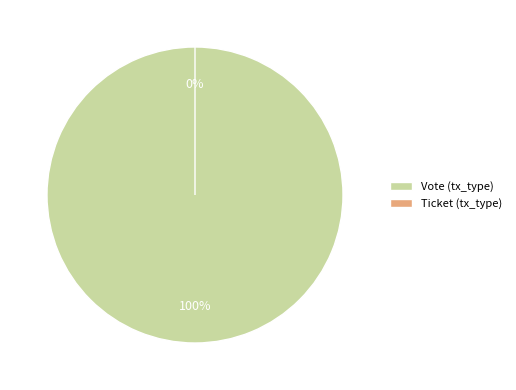

True or false: Vote (tx_type) accounts for 99% of the total.

False